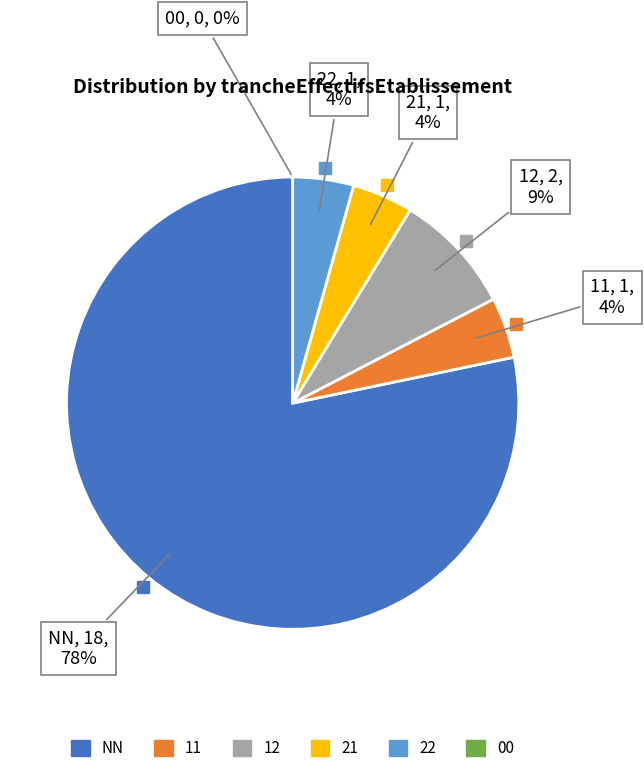

What is the total percentage of 00 and 12?

8.7%